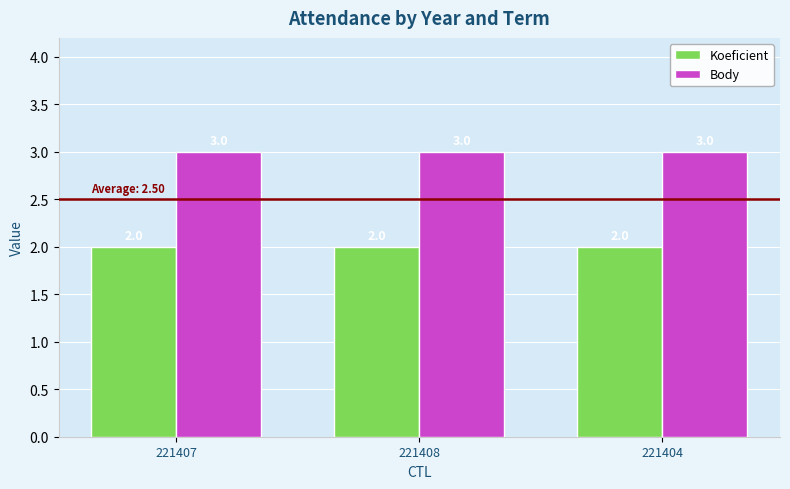

Reading right to left, what are all the values shown in this chart?

Koeficient: 2	2	2
Body: 3	3	3